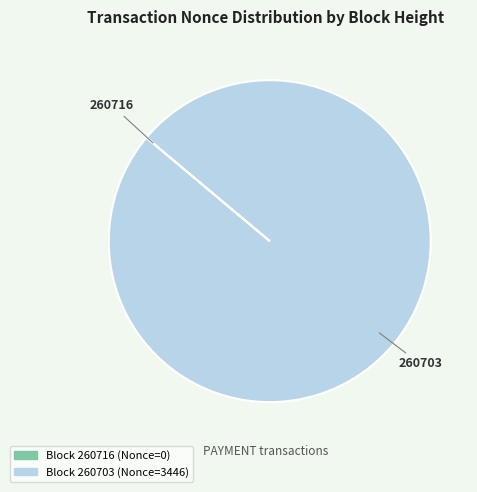

Does any single category account for the majority?

Yes